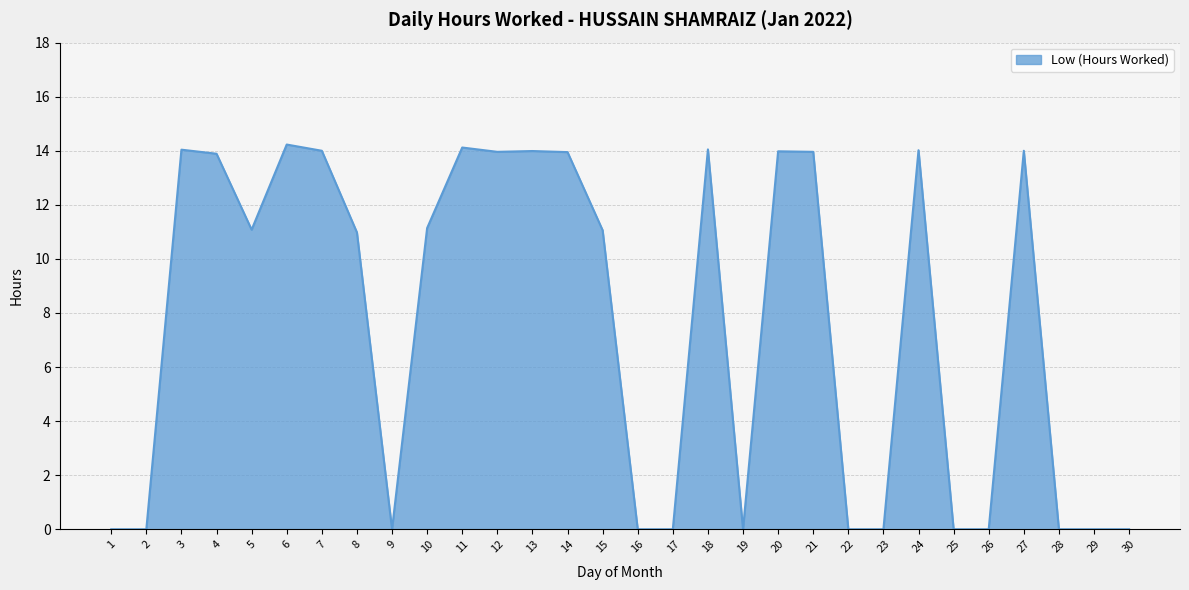

Is it true that the value at 14 is 20.4?

False